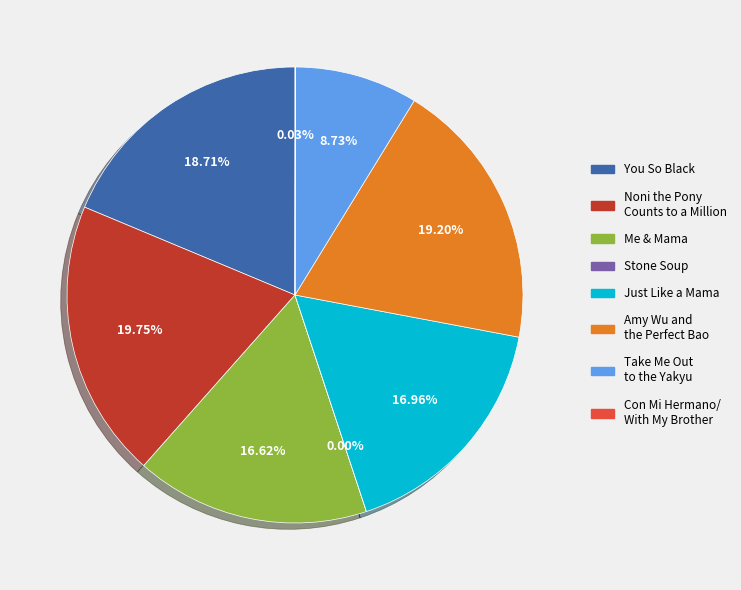

To the nearest percent, what is the average slice percentage?

12%